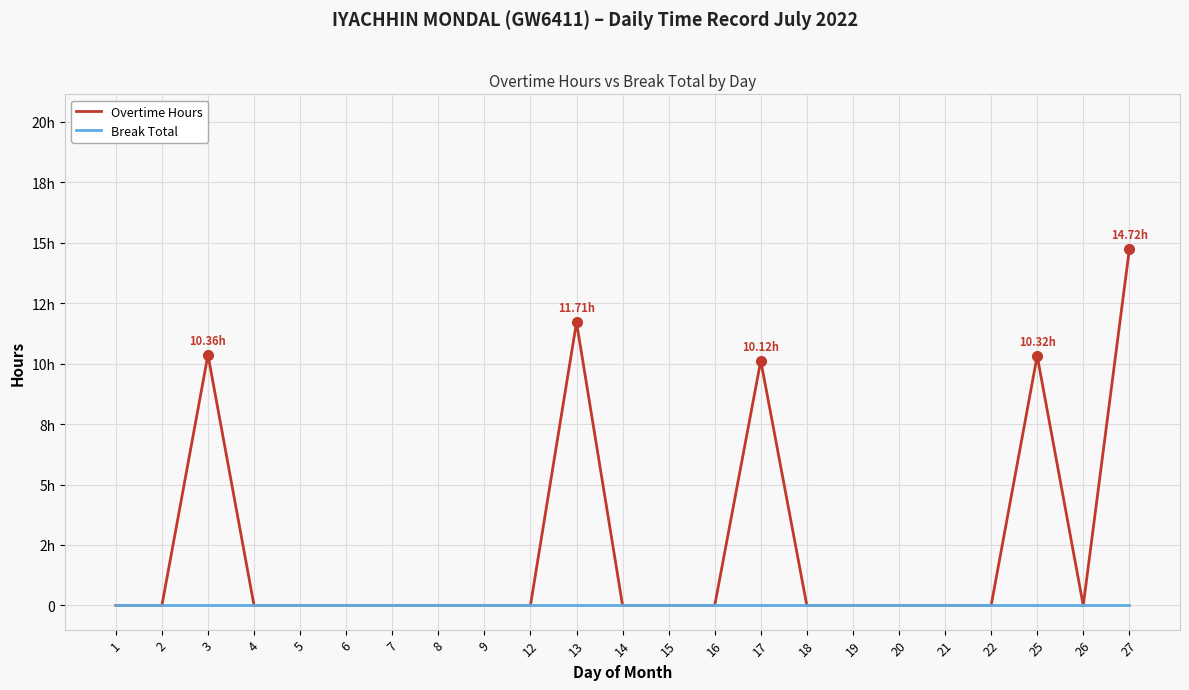

Reading left to right, list all the values displayed in this chart.

Overtime Hours: 0.0	0.0	10.4	0.0	0.0	0.0	0.0	0.0	0.0	0.0	11.7	0.0	0.0	0.0	10.1	0.0	0.0	0.0	0.0	0.0	10.3	0.0	14.7
Break Total: 0.0	0.0	0.0	0.0	0.0	0.0	0.0	0.0	0.0	0.0	0.0	0.0	0.0	0.0	0.0	0.0	0.0	0.0	0.0	0.0	0.0	0.0	0.0